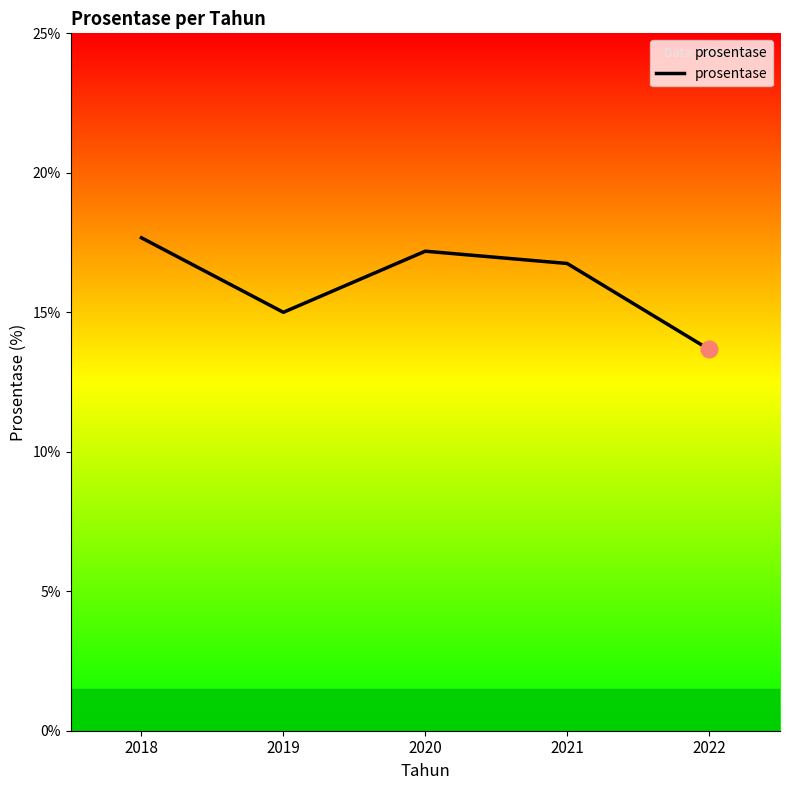

Reading left to right, list all the values displayed in this chart.

17.7	15.0	17.2	16.8	13.7